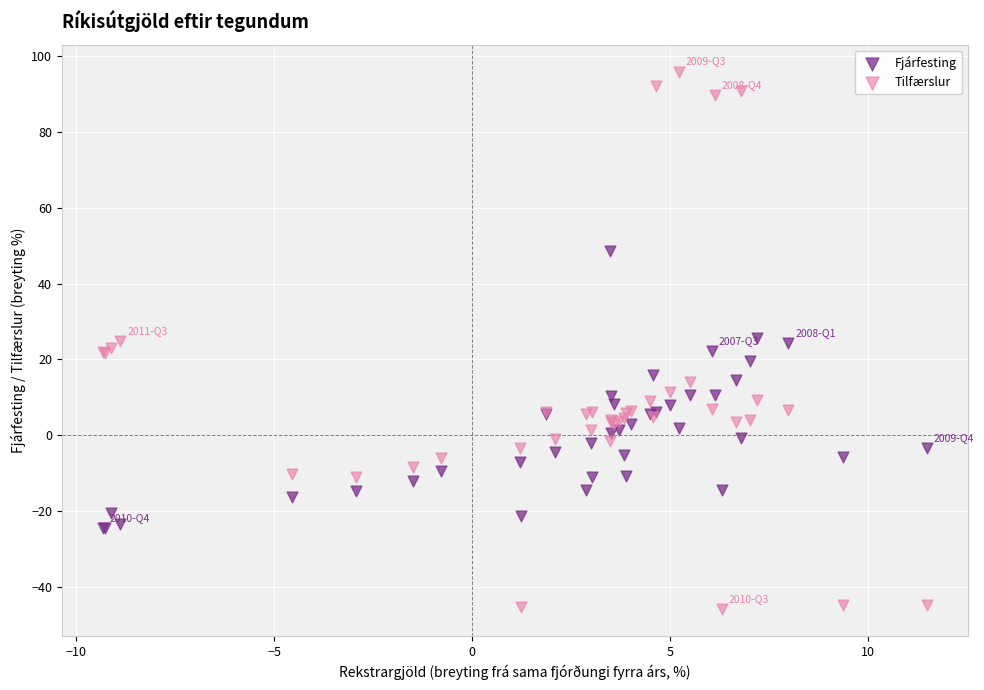

Which series reaches the minimum Y coordinate?

Tilfærslur